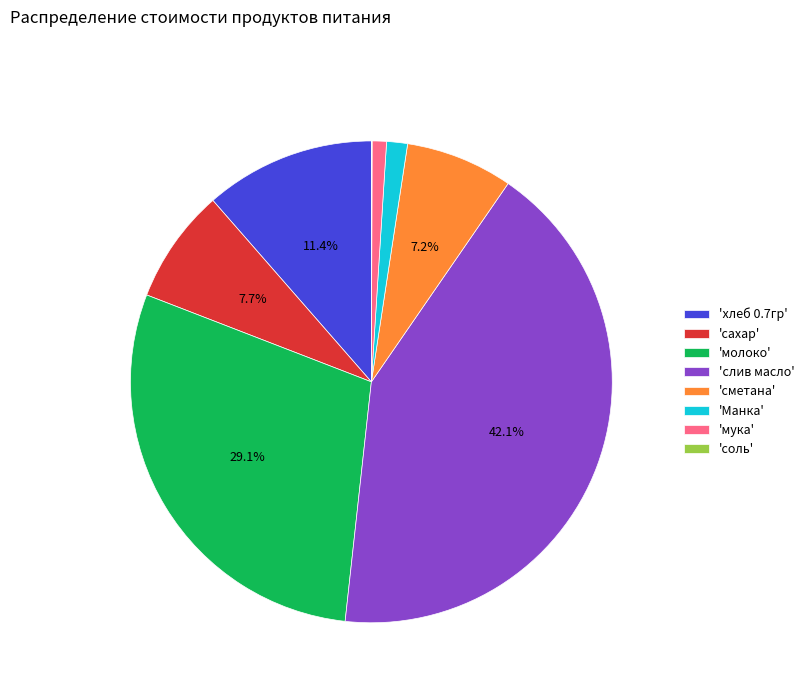

Between 'хлеб 0.7гр' and 'молоко', which is larger?

'молоко'